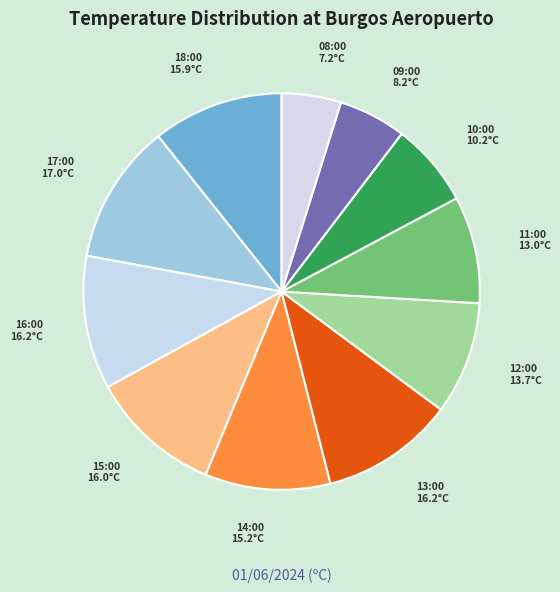

The 14:00 slice represents 1% of the pie. True or false?

False